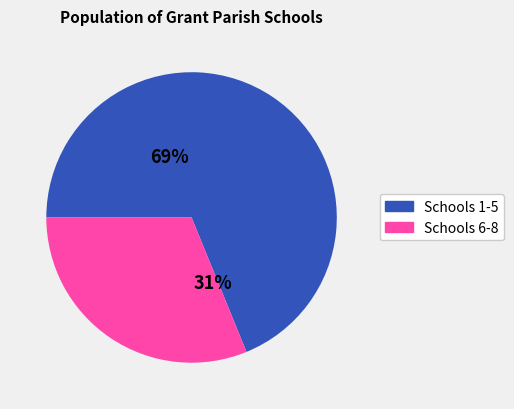

To the nearest percent, what portion does Schools 6-8 represent?

31%